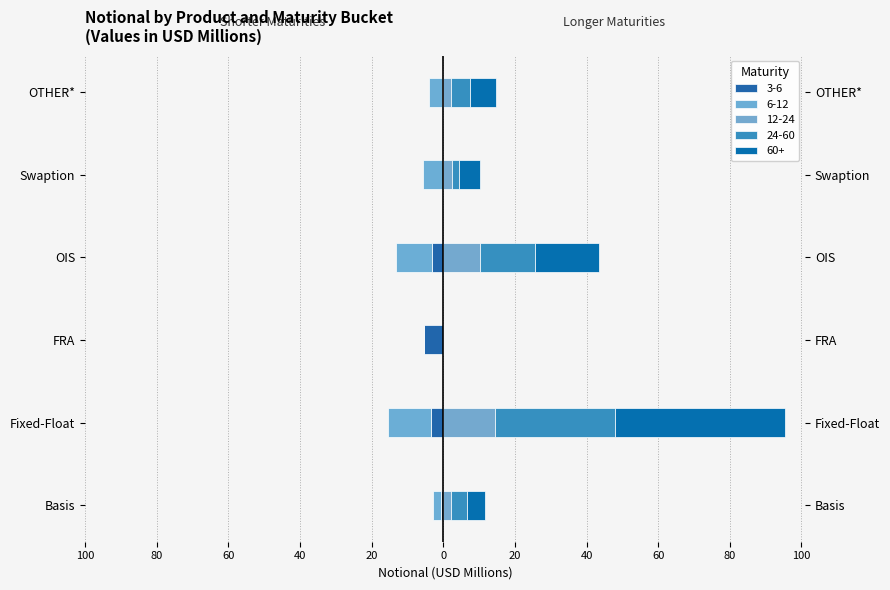

What are all the series names shown in the legend?

3-6, 6-12, 12-24, 24-60, 60+